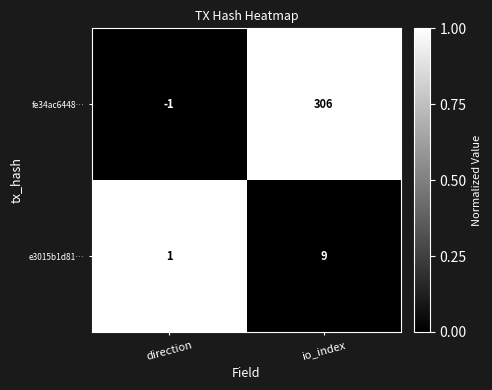

At which category is the sum across all series the highest?

io_index